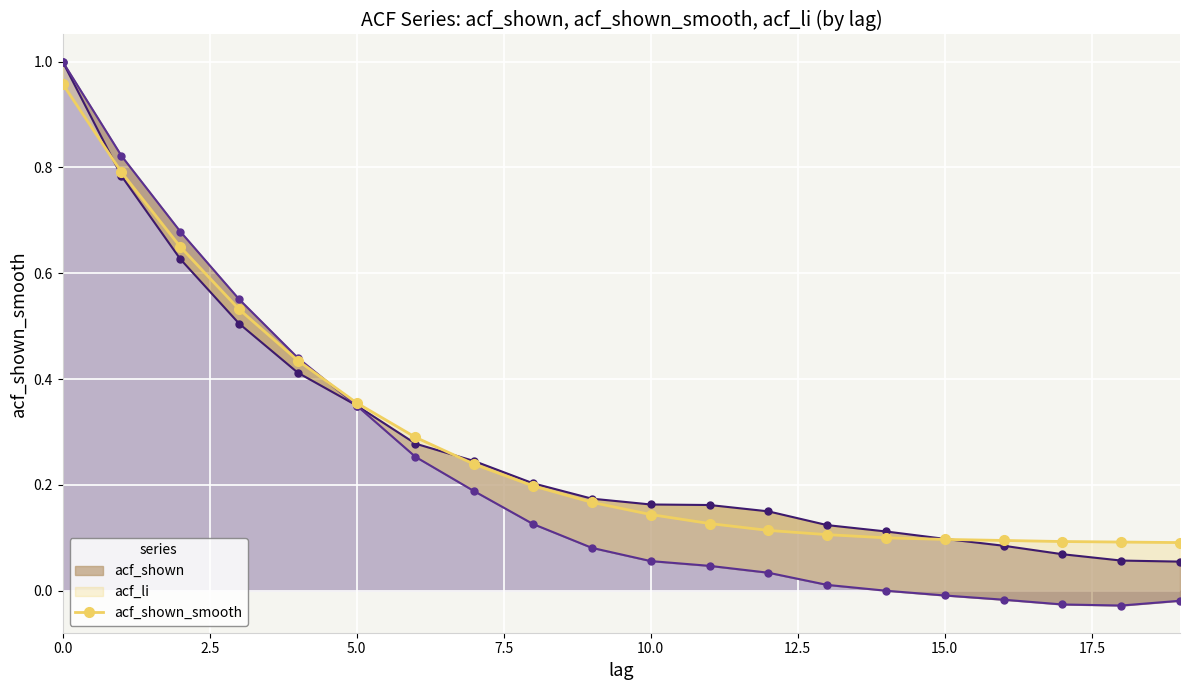

The value at 17 is 0.1. True or false?

True